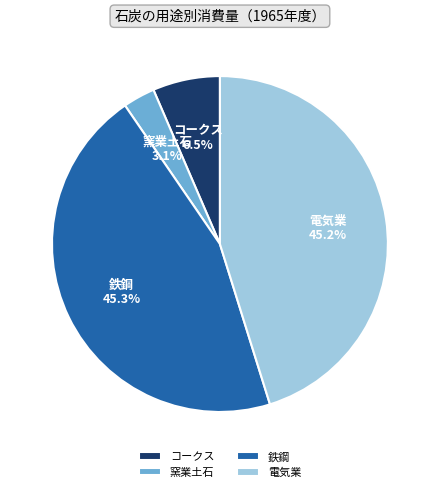

Between 電気業 and 窯業土石, which is larger?

電気業